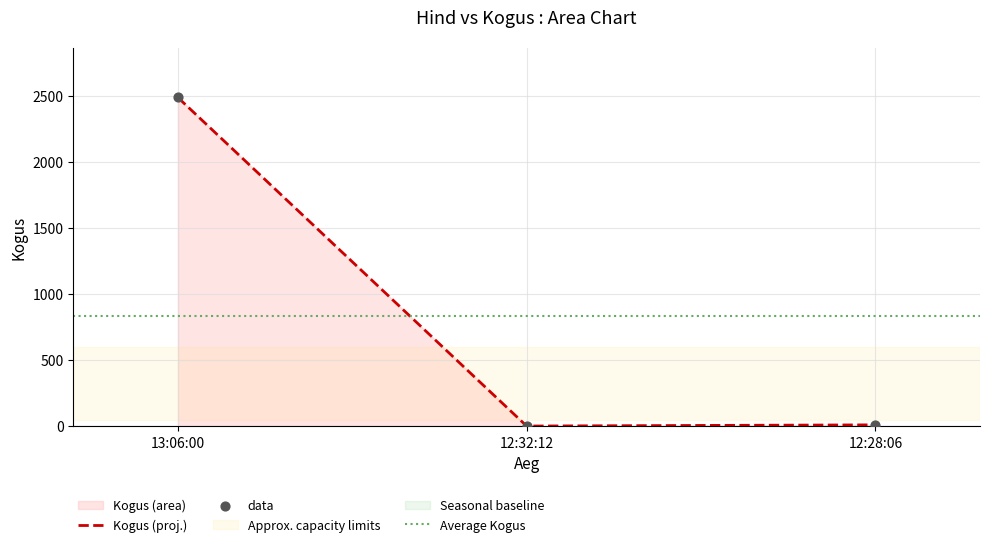

Which has a higher value, 13:06:00 or 12:28:06?

13:06:00